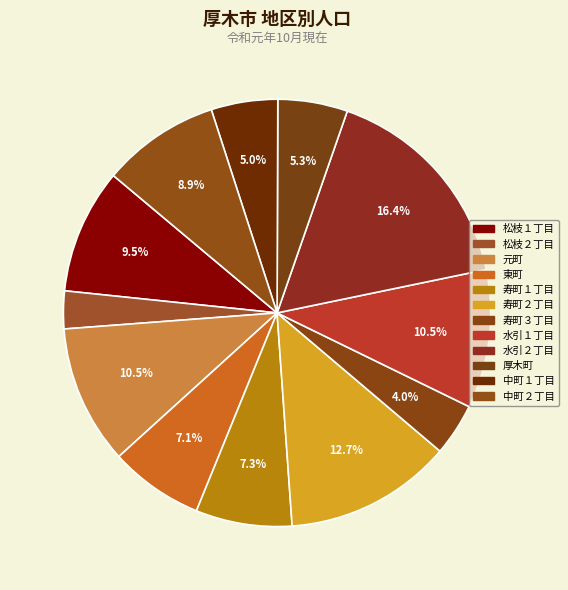

How many slices are in this pie chart?

12